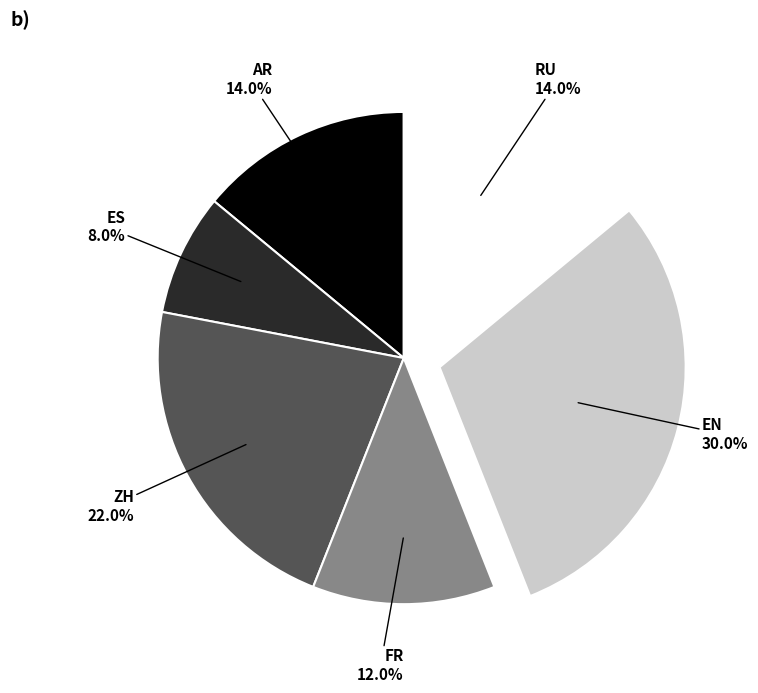

Does any single category account for the majority?

No